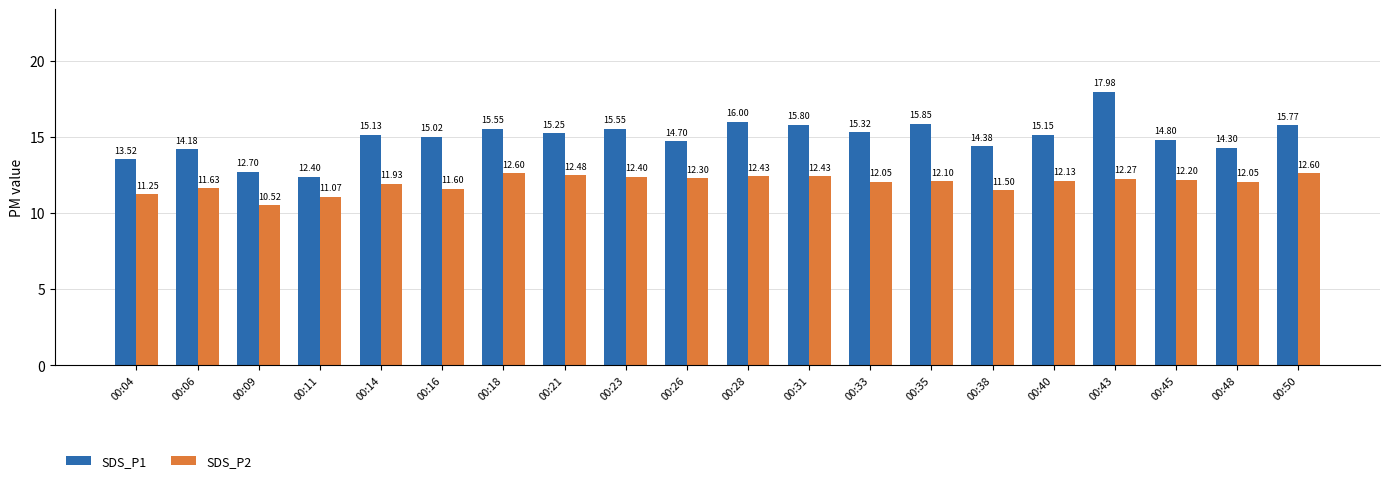

What is the total value across all series at 00:40?

27.3